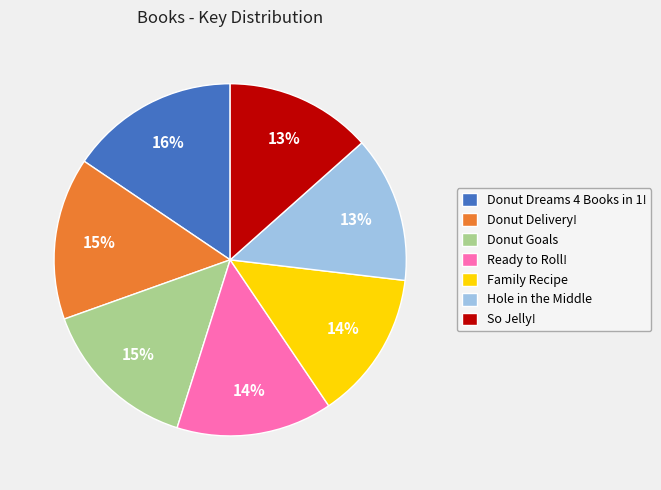

How many slices are in this pie chart?

7